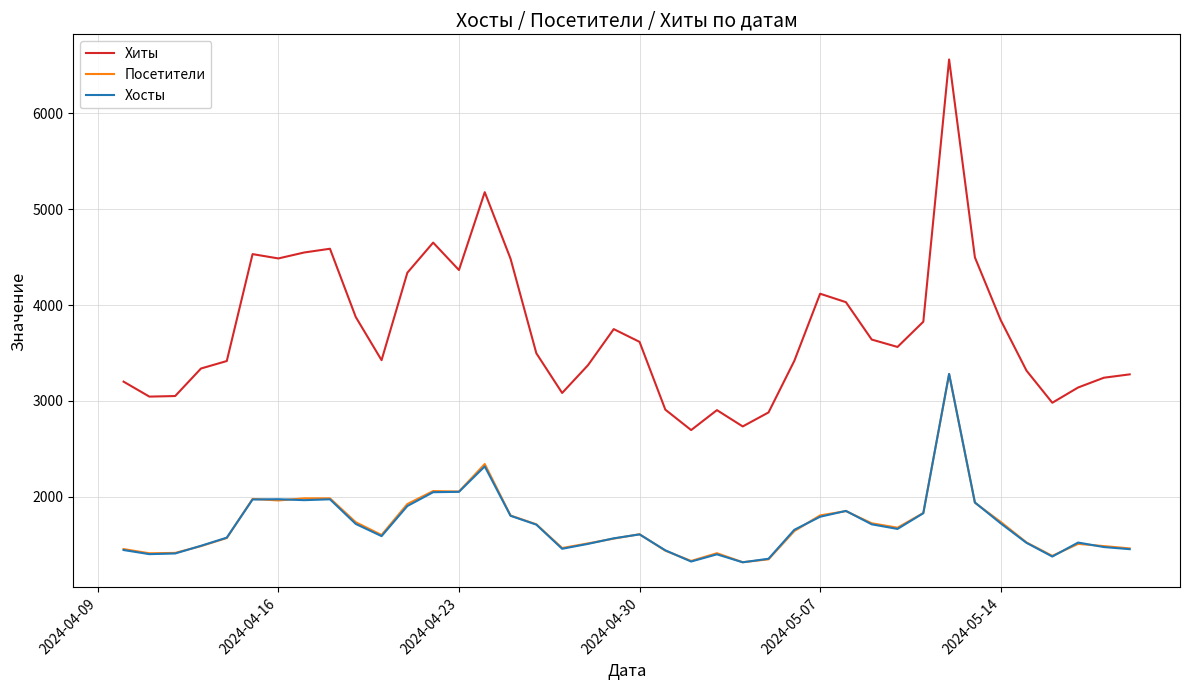

True or false: Хосты and Хиты intersect in this chart.

False